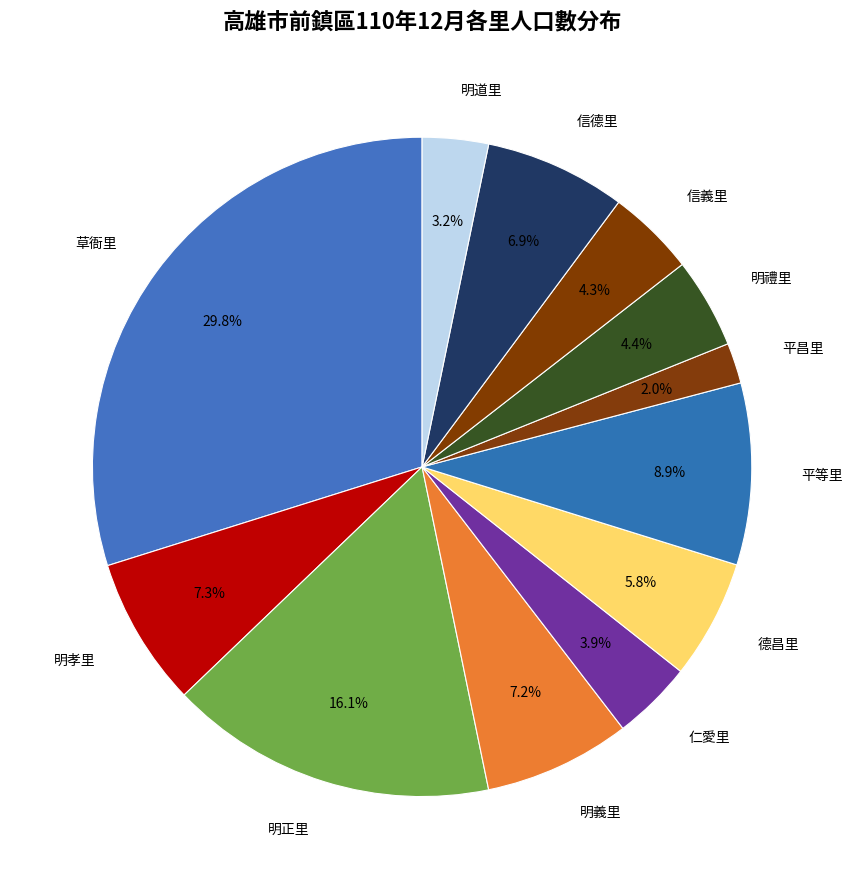

To the nearest percent, what is the difference between the largest and smallest slice percentages?

28%